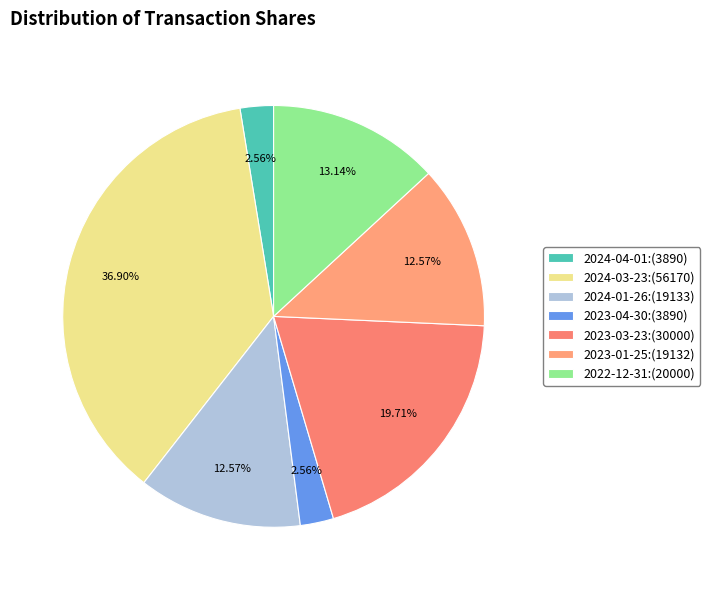

To the nearest percent, what is the combined percentage of 2024-04-01 and 2024-01-26?

15%